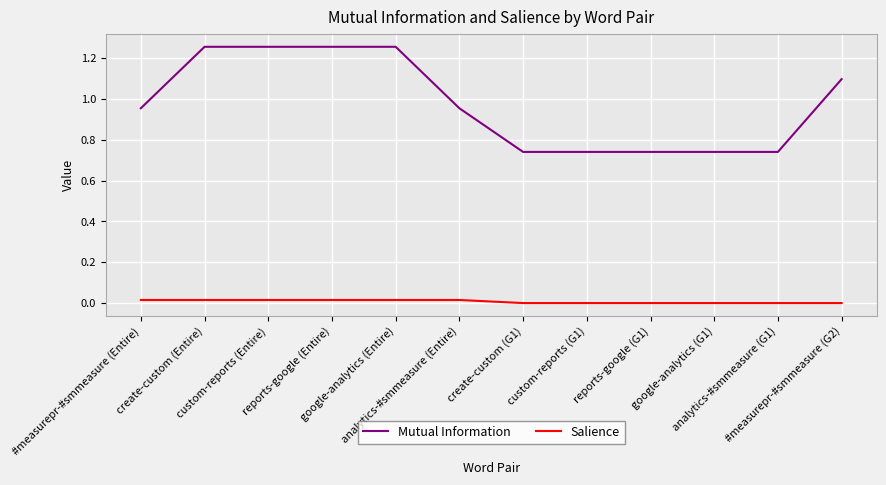

Which series has the widest spread of values?

Mutual Information